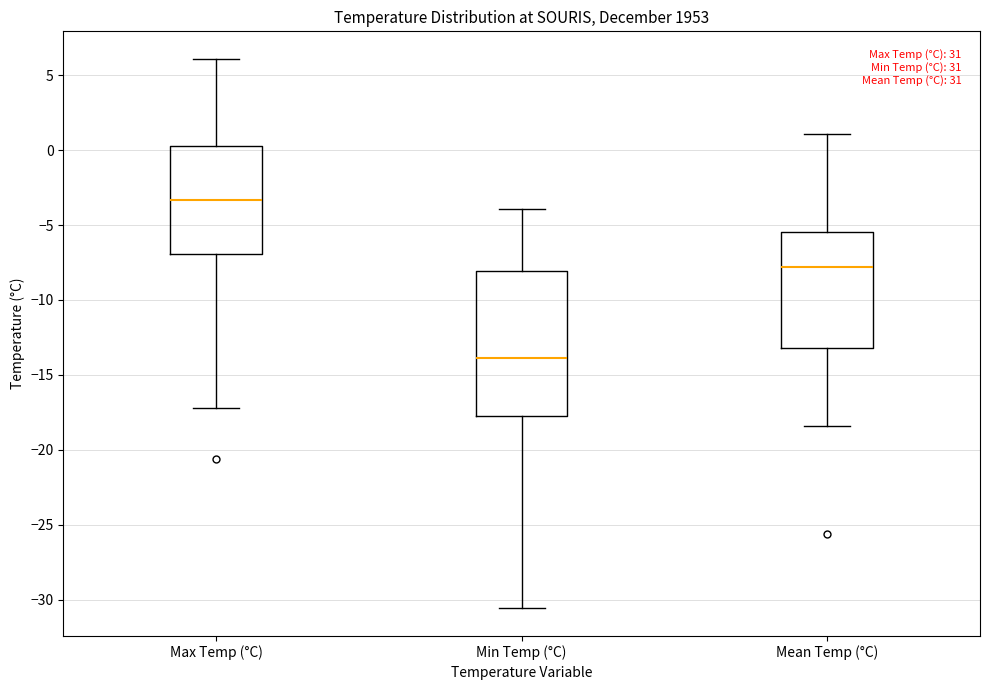

Reading left to right, transcribe this box plot: for each box, give where its median line is, the range the box spans, and where its two whiskers end, as read against the y-axis. The values are not printed on the chart, so give them approximately, as read against the axis.

Max Temp (°C): median -3.5, box -7.0 to 0.5, whiskers -17.0 to 6.0
Min Temp (°C): median -14.0, box -17.5 to -8.0, whiskers -30.5 to -4.0
Mean Temp (°C): median -8.0, box -13.0 to -5.5, whiskers -18.5 to 1.0